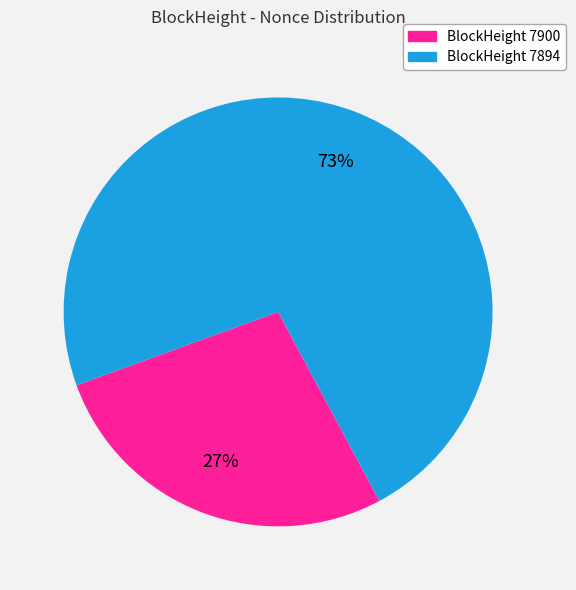

To the nearest percent, what is the average slice percentage?

50%